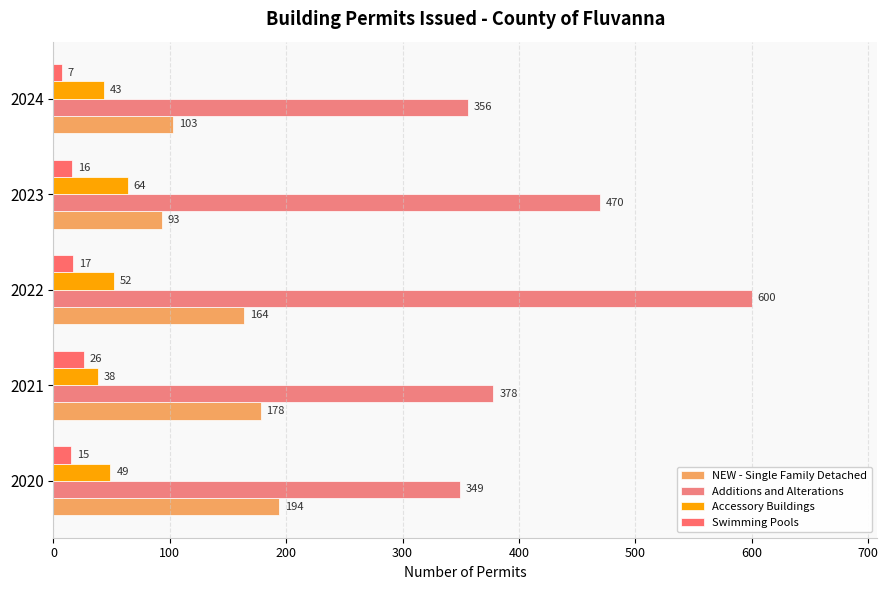

How many categories are shown in the chart?

5